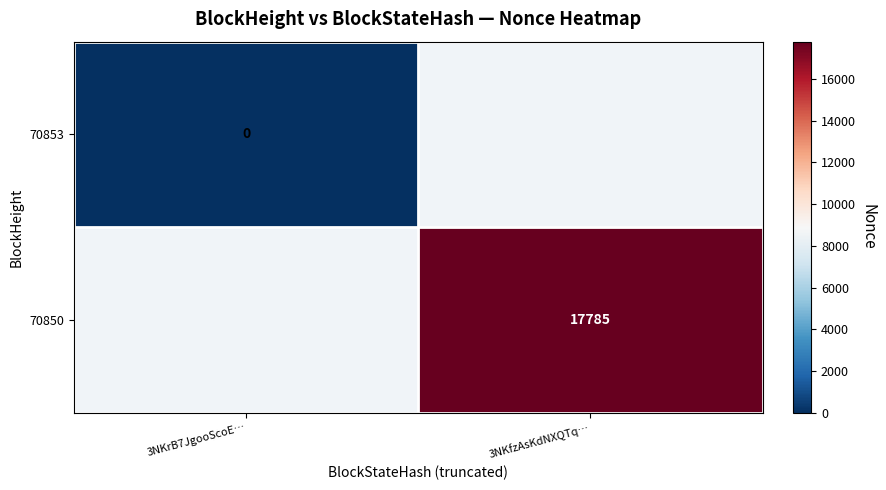

Count the number of data series in this chart.

2